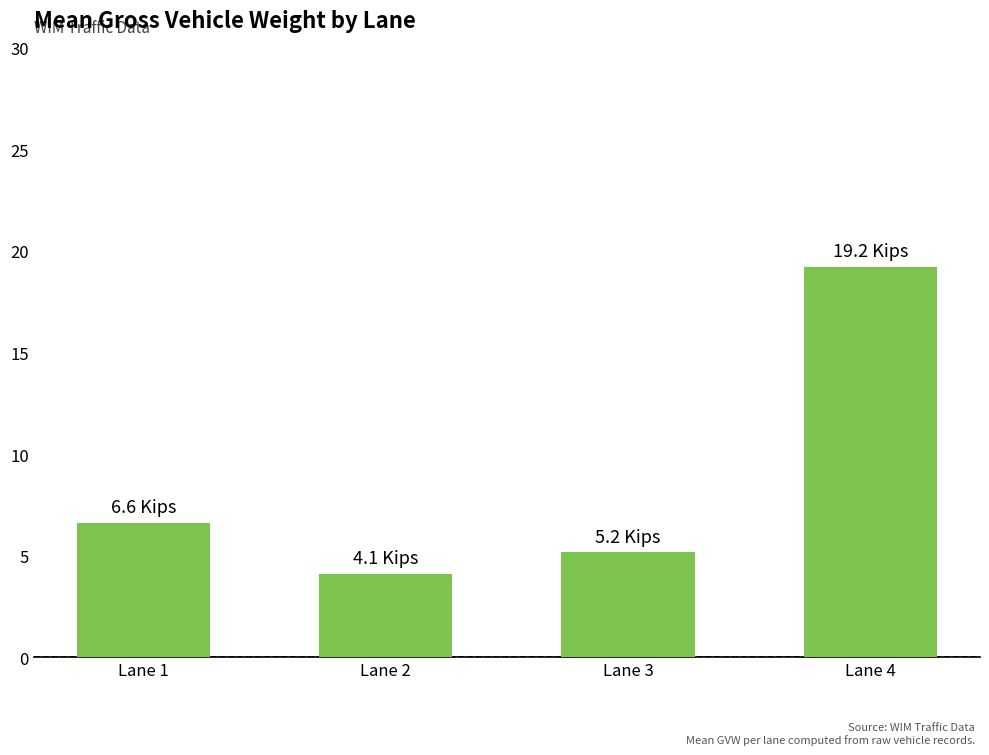

Rank the categories by value from highest to lowest.

Lane 4, Lane 1, Lane 3, Lane 2